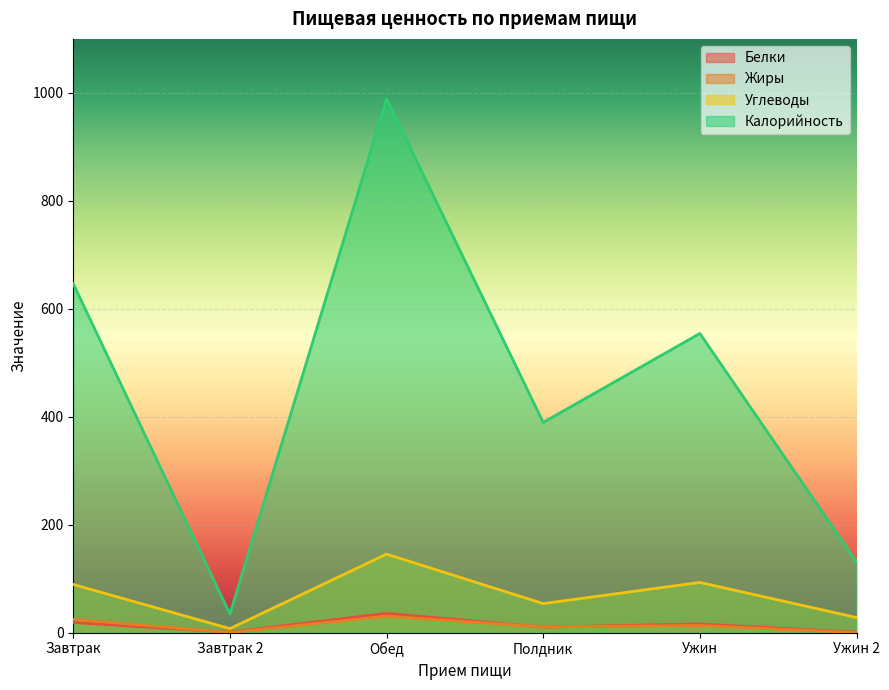

At which label does Калорийность first exceed 554?

Завтрак